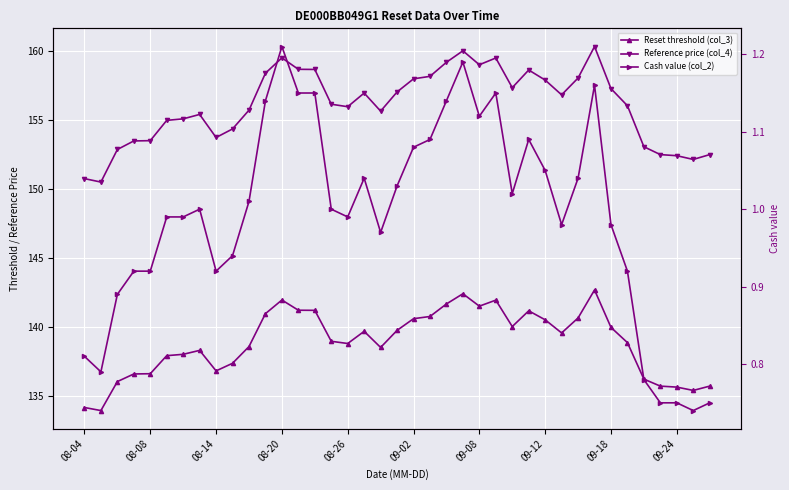

The Reset threshold (col_3) series shows 142.0 at 25. True or false?

True